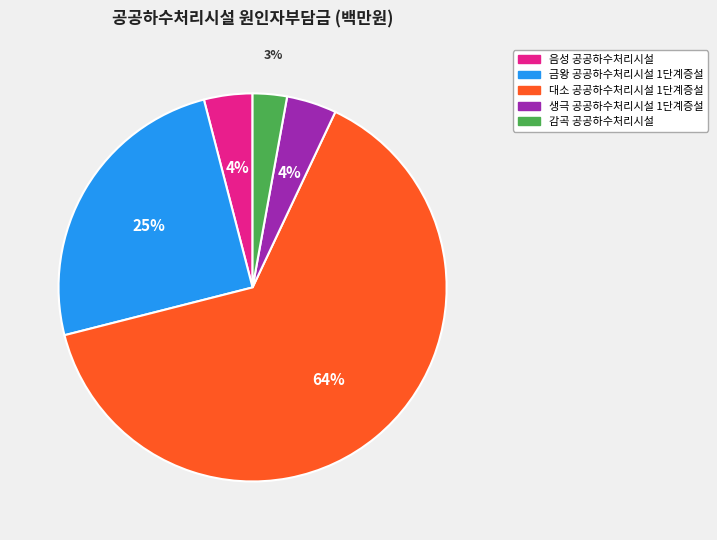

Which category has the biggest portion of the pie?

대소 공공하수처리시설 1단계증설